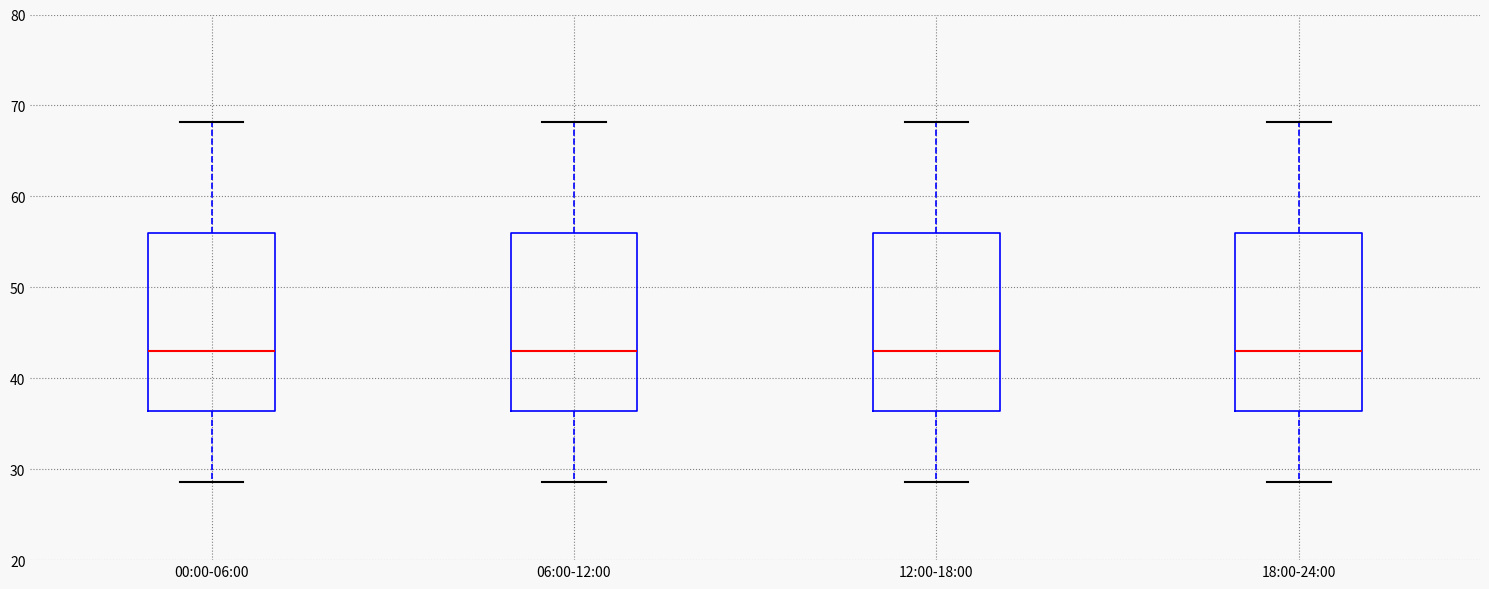

Reading left to right, transcribe this box plot: for each box, give where its median line is, the range the box spans, and where its two whiskers end, as read against the y-axis. The values are not printed on the chart, so give them approximately, as read against the axis.

00:00-06:00: median 43, box 36 to 56, whiskers 29 to 68
06:00-12:00: median 43, box 36 to 56, whiskers 29 to 68
12:00-18:00: median 43, box 36 to 56, whiskers 29 to 68
18:00-24:00: median 43, box 36 to 56, whiskers 29 to 68